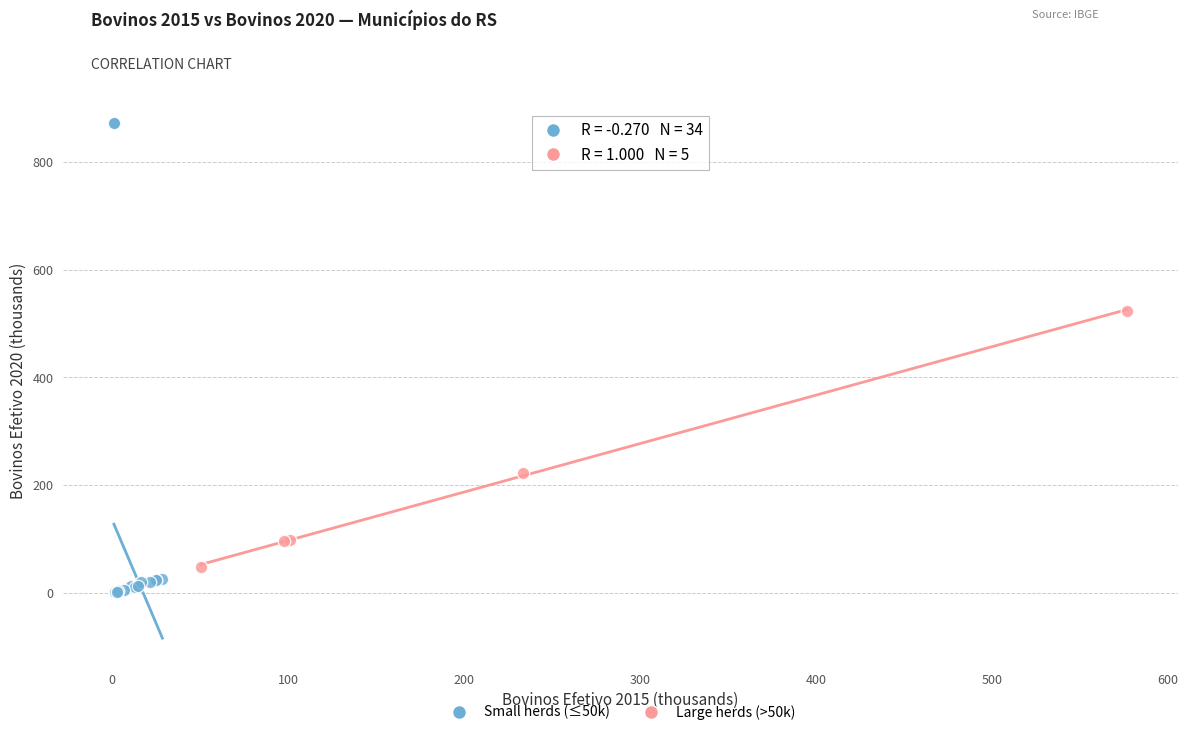

Which series has the largest Y range (max minus min)?

Small herds (≤50k)